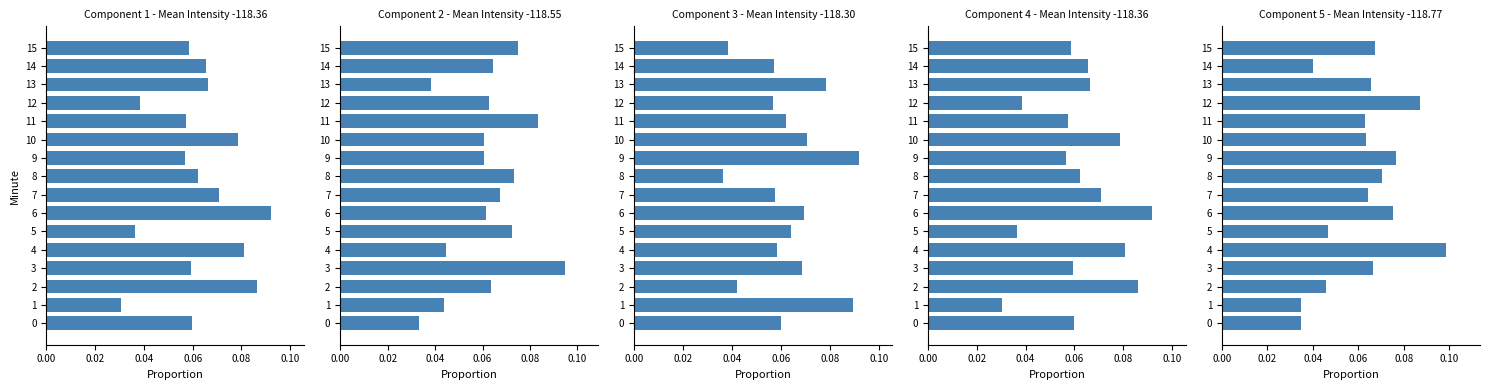

What is the label of the 9th bar from the left?

8